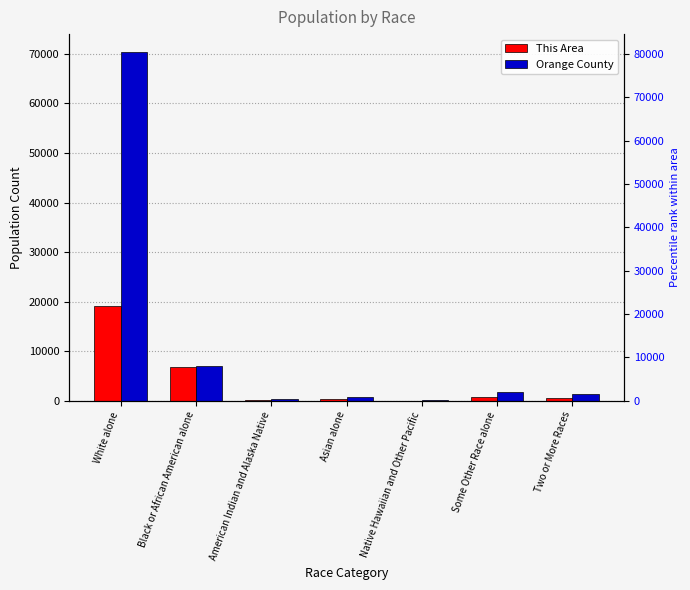

Reading left to right, list all the values displayed in this chart.

This Area: White alone=19011	Black or African American alone=6762	American Indian and Alaska Native=124	Asian alone=392	Native Hawaiian and Other Pacific=8	Some Other Race alone=659	Two or More Races=526
Orange County: White alone=70478	Black or African American alone=6979	American Indian and Alaska Native=426	Asian alone=804	Native Hawaiian and Other Pacific=43	Some Other Race alone=1681	Two or More Races=1426